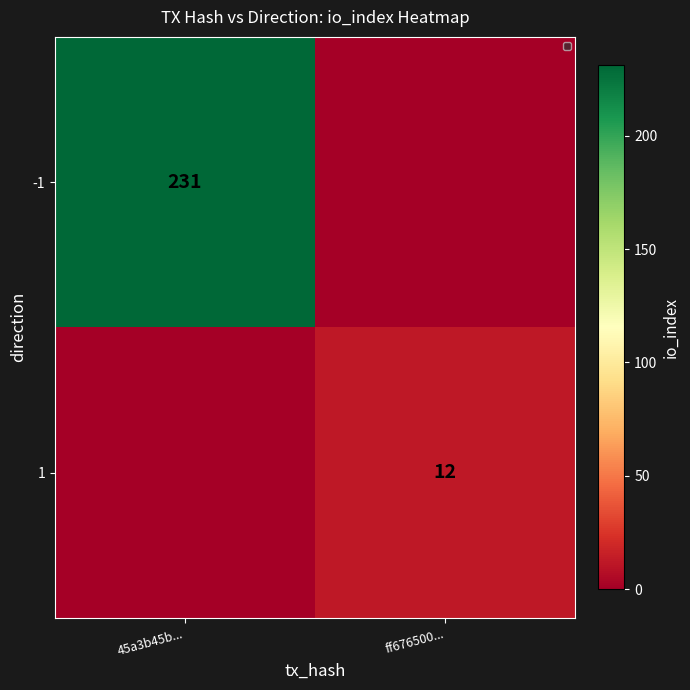

Is the value of -1 at 45a3b45b... greater than the value of 1 at ff676500...?

Yes